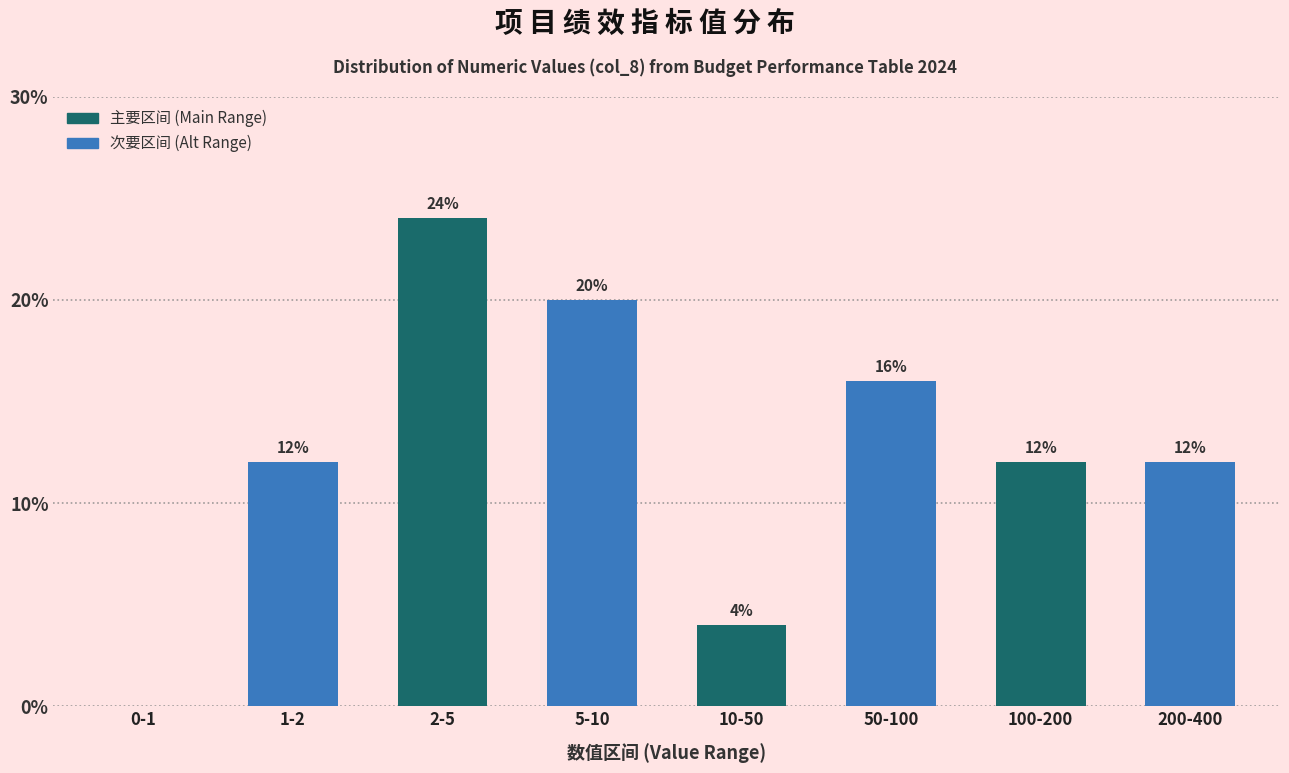

Reading left to right, transcribe all the data shown in this chart.

0-1=0	1-2=12	2-5=24	5-10=20	10-50=4	50-100=16	100-200=12	200-400=12